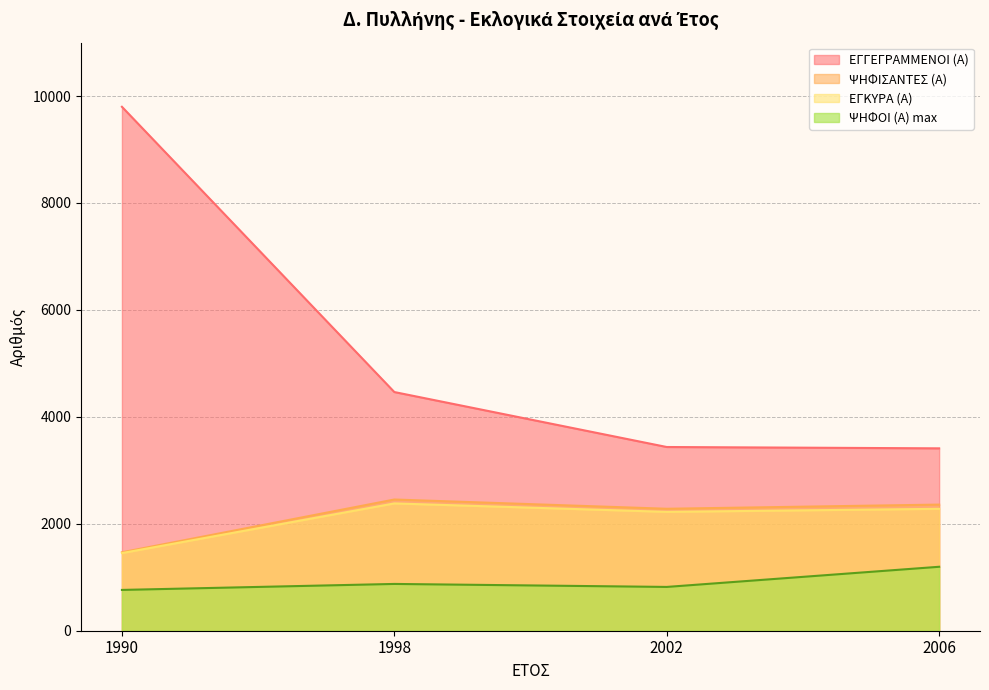

What is the total value across all series at 1998?

10174